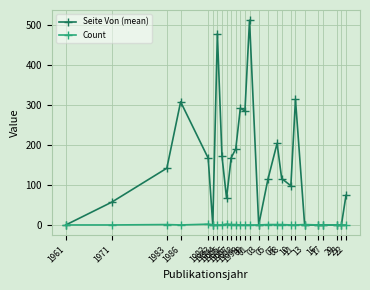

At which category does Seite Von (mean) reach its first local valley?

1993